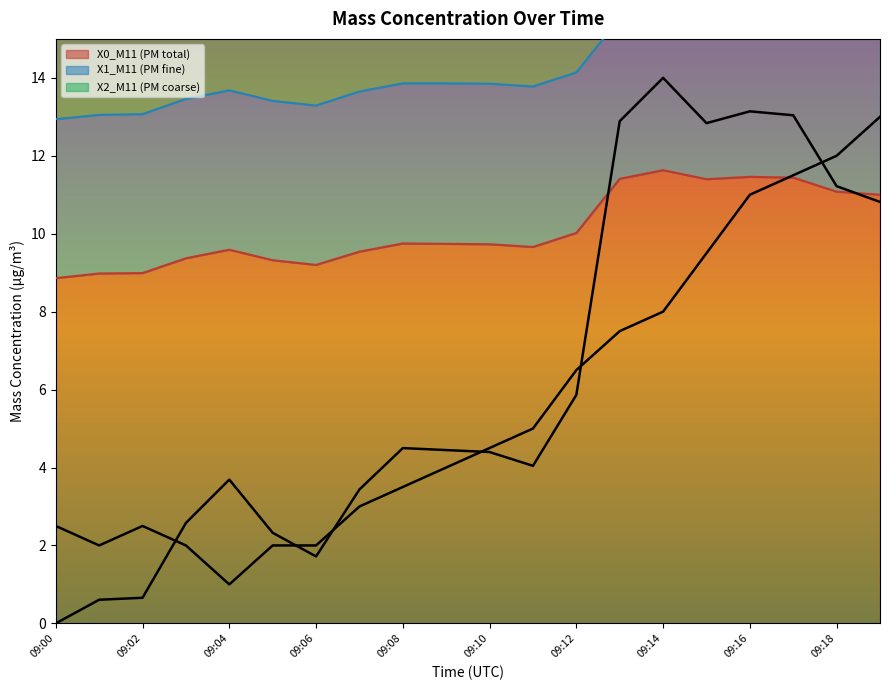

The X0_M11 (PM total) series shows 11.5 at 09:16. True or false?

True